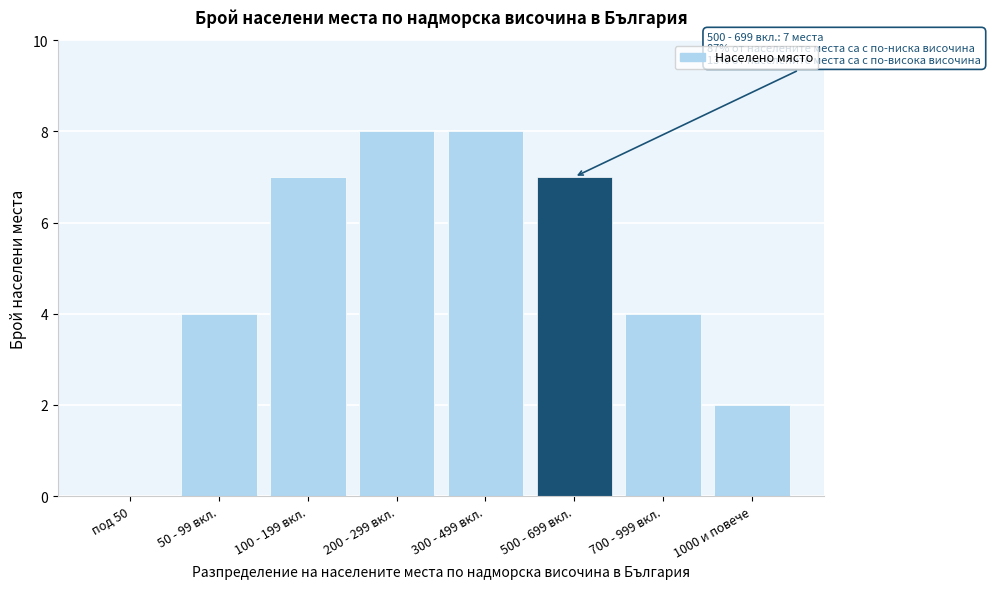

Reading left to right, transcribe all the data shown in this chart.

под 50=0	50 - 99 вкл.=4	100 - 199 вкл.=7	200 - 299 вкл.=8	300 - 499 вкл.=8	500 - 699 вкл.=7	700 - 999 вкл.=4	1000 и повече=2